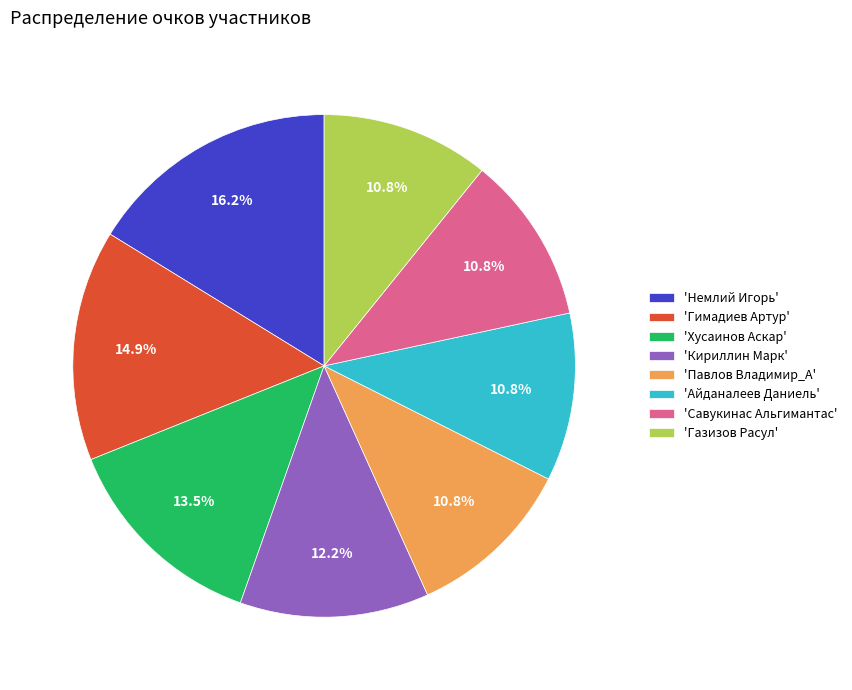

What is the ratio of the value at 'Кириллин Марк' to the value at 'Айданалеев Даниель'?

1.1